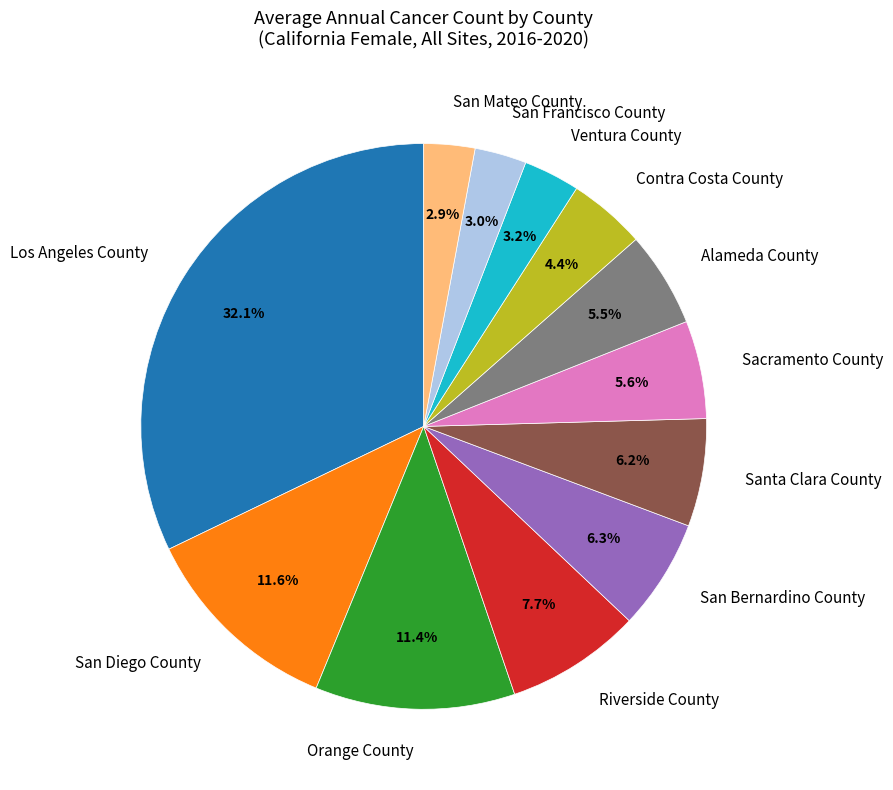

Do San Diego County and San Bernardino County together represent more than half of the pie?

No